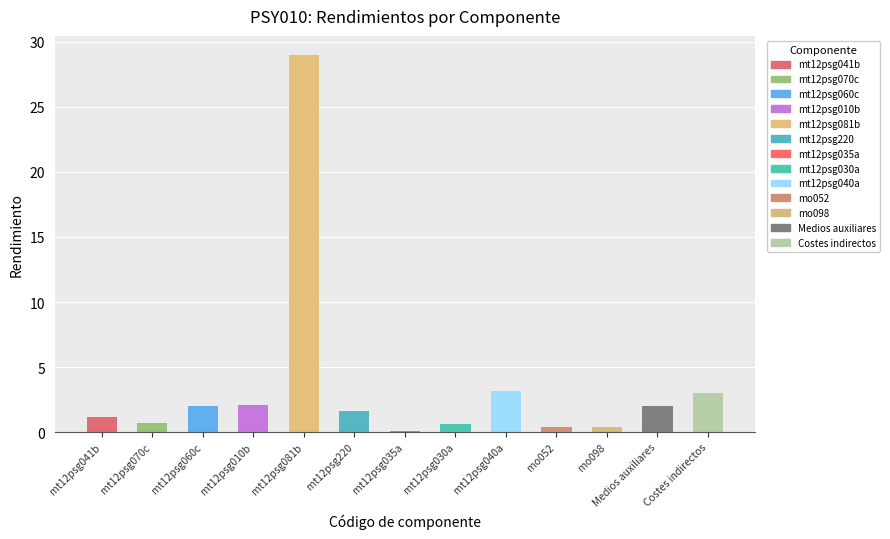

What is the change in value from mt12psg060c to mt12psg040a?

+1.2